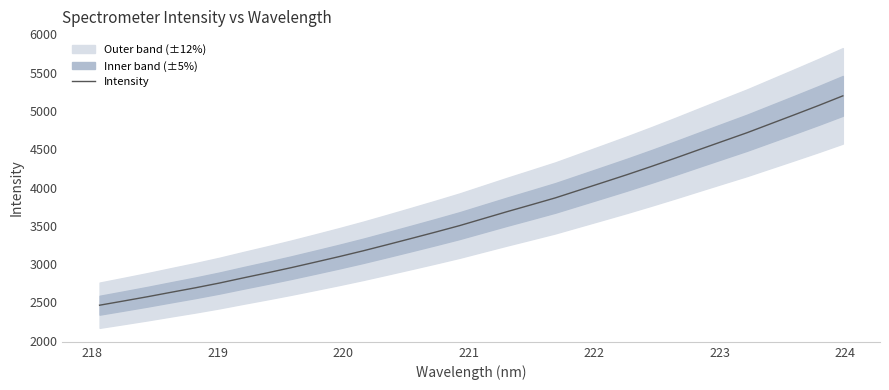

What is the minimum value for Intensity?

2463.1